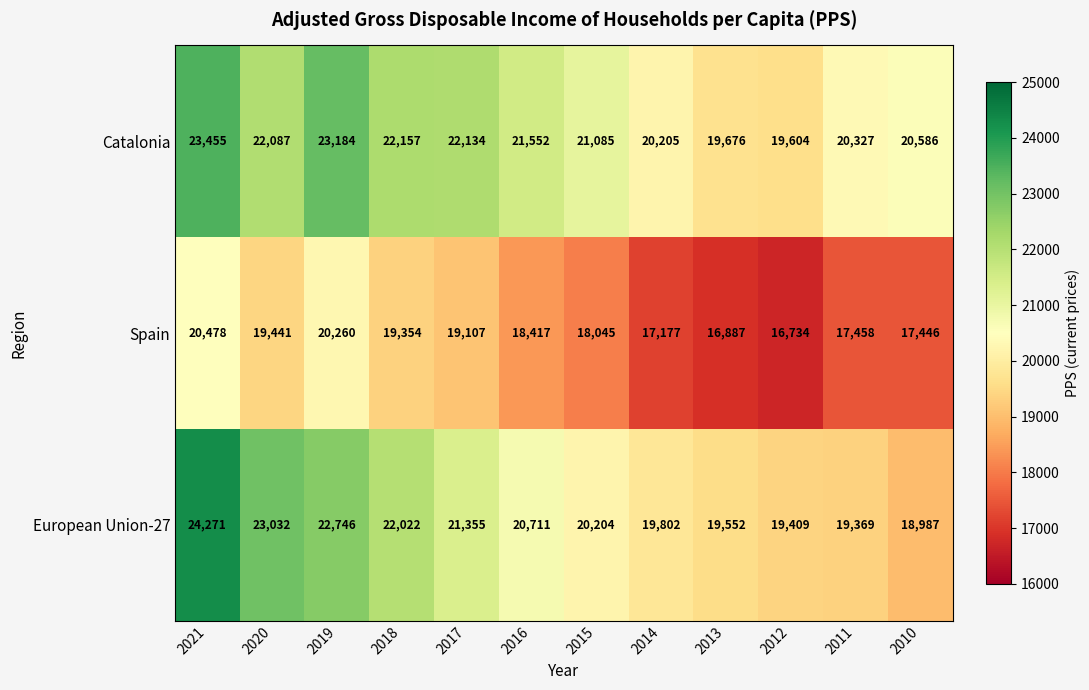

At how many categories does at least one series exceed 21380?

6